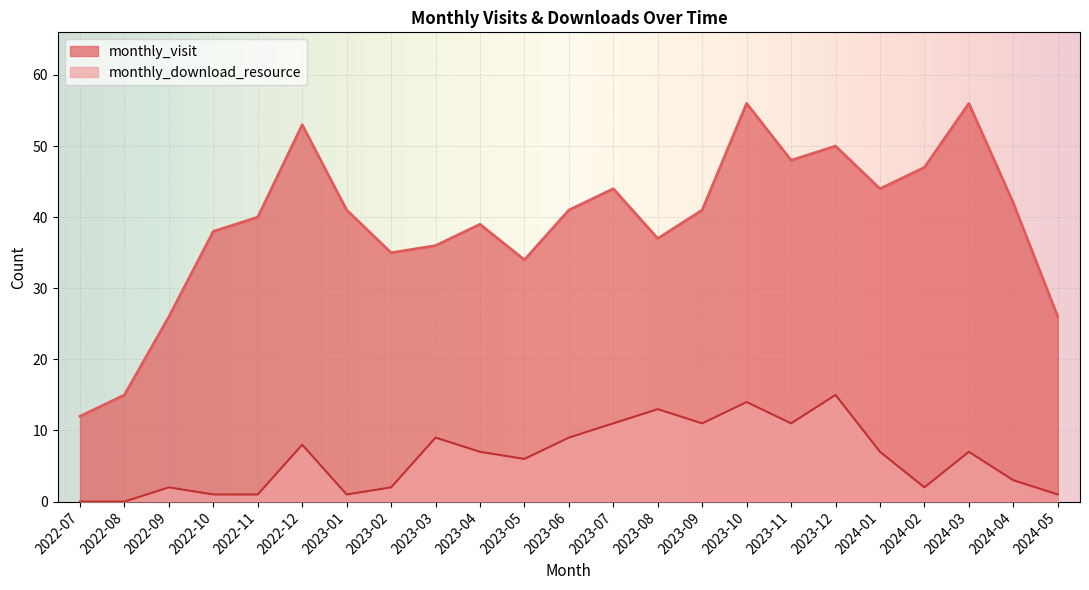

Reading left to right, transcribe all the data shown in this chart.

monthly_visit: 12	15	26	38	40	53	41	35	36	39	34	41	44	37	41	56	48	50	44	47	56	42	26
monthly_download_resource: 0	0	2	1	1	8	1	2	9	7	6	9	11	13	11	14	11	15	7	2	7	3	1